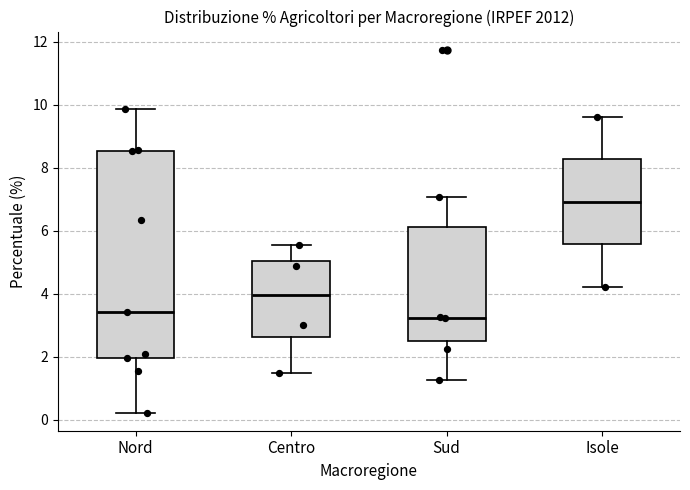

Reading left to right, transcribe this box plot: for each box, give where its median line is, the range the box spans, and where its two whiskers end, as read against the y-axis. The values are not printed on the chart, so give them approximately, as read against the axis.

Nord: median 3.4, box 2.0 to 8.6, whiskers 0.2 to 9.8
Centro: median 4.0, box 2.6 to 5.0, whiskers 1.4 to 5.6
Sud: median 3.2, box 2.4 to 6.2, whiskers 1.2 to 7.0
Isole: median 7.0, box 5.6 to 8.2, whiskers 4.2 to 9.6